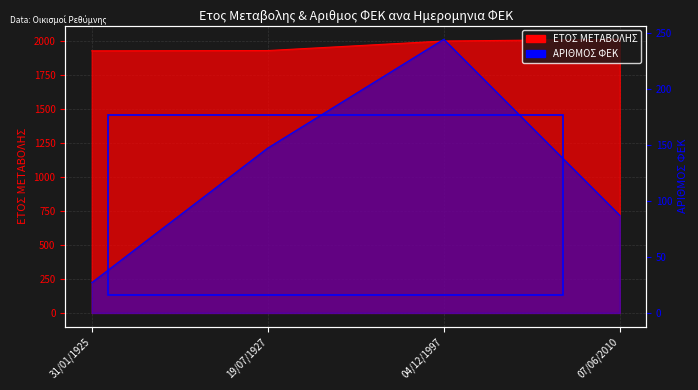

The ΑΡΙΘΜΟΣ ΦΕΚ series shows 244 at 04/12/1997. True or false?

True